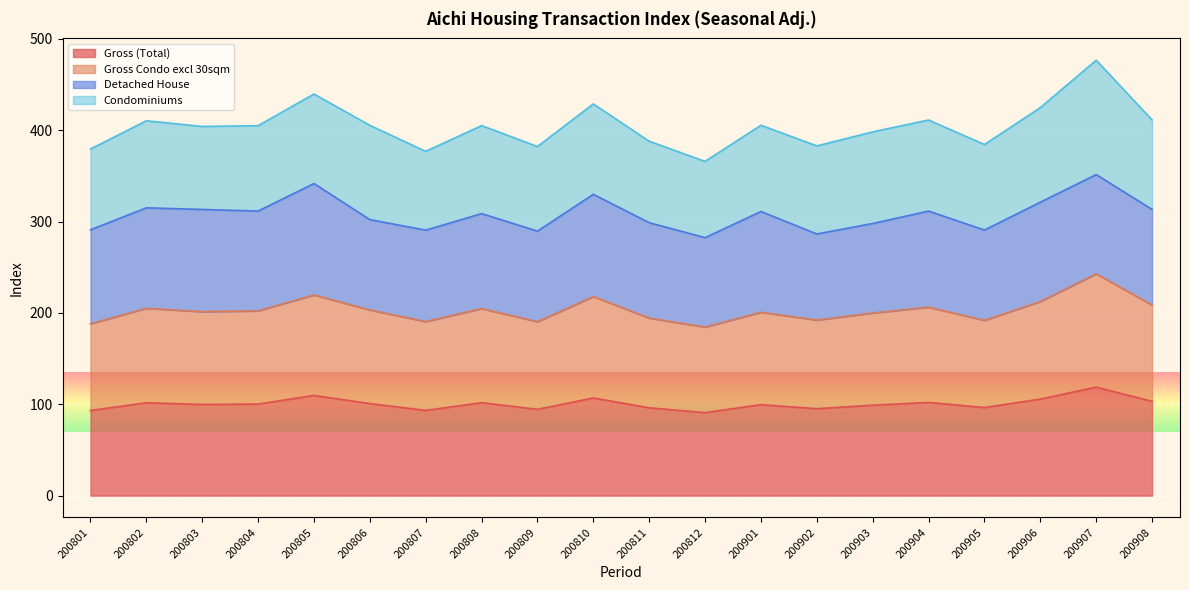

List the labels in order of Gross (Total) value, largest first.

200907, 200805, 200810, 200906, 200908, 200904, 200808, 200802, 200806, 200804, 200803, 200901, 200903, 200905, 200811, 200902, 200809, 200807, 200801, 200812